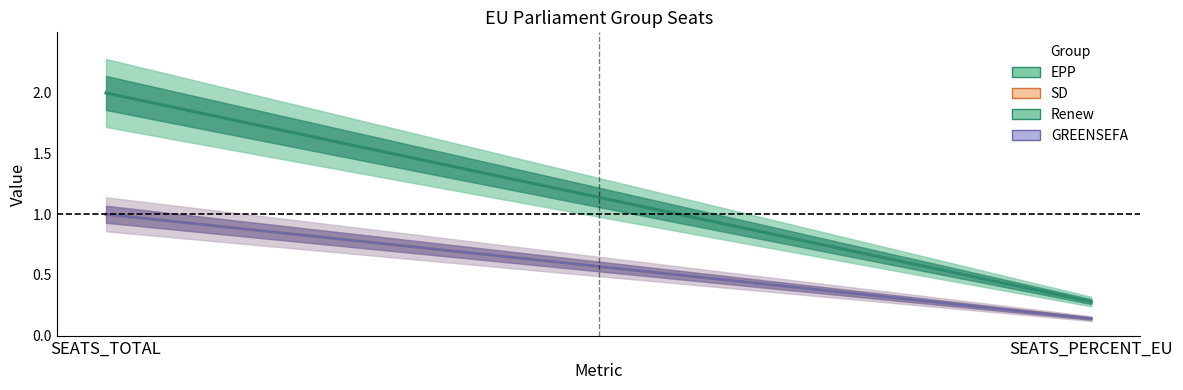

At which category is the sum across all series the highest?

SEATS_TOTAL